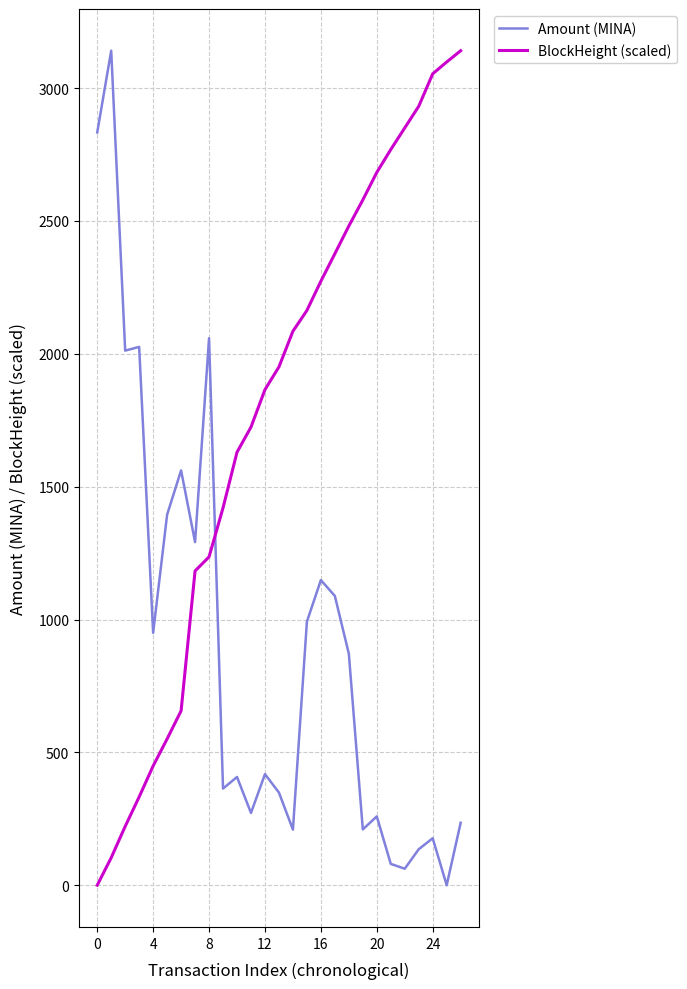

True or false: BlockHeight (scaled) has more than 2 points higher than both neighbors.

False